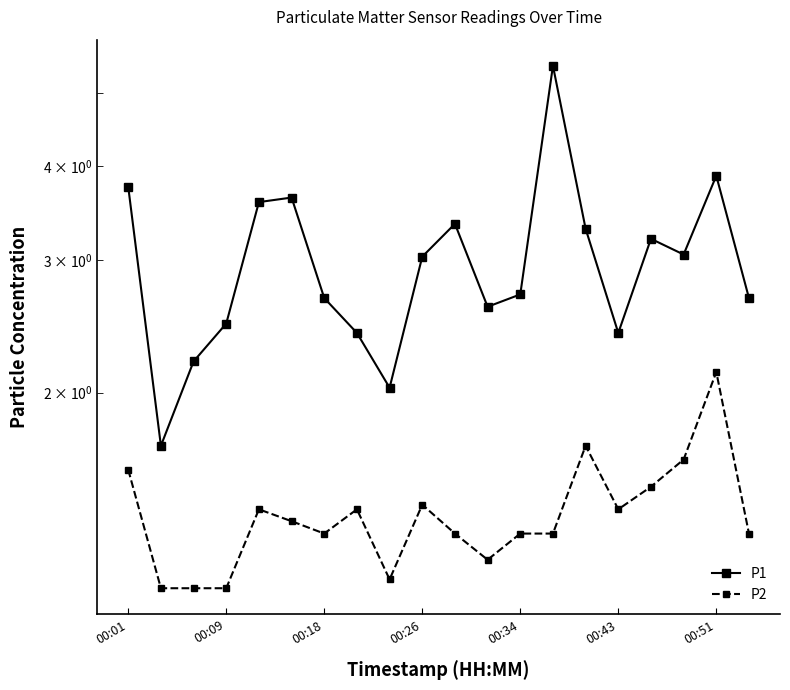

Reading left to right, extract all data points from this chart.

P1: 3.8	1.7	2.2	2.5	3.6	3.6	2.7	2.4	2.0	3.0	3.4	2.6	2.7	5.4	3.3	2.4	3.2	3.0	3.9	2.7
P2: 1.6	1.1	1.1	1.1	1.4	1.4	1.3	1.4	1.1	1.4	1.3	1.2	1.3	1.3	1.7	1.4	1.5	1.6	2.1	1.3